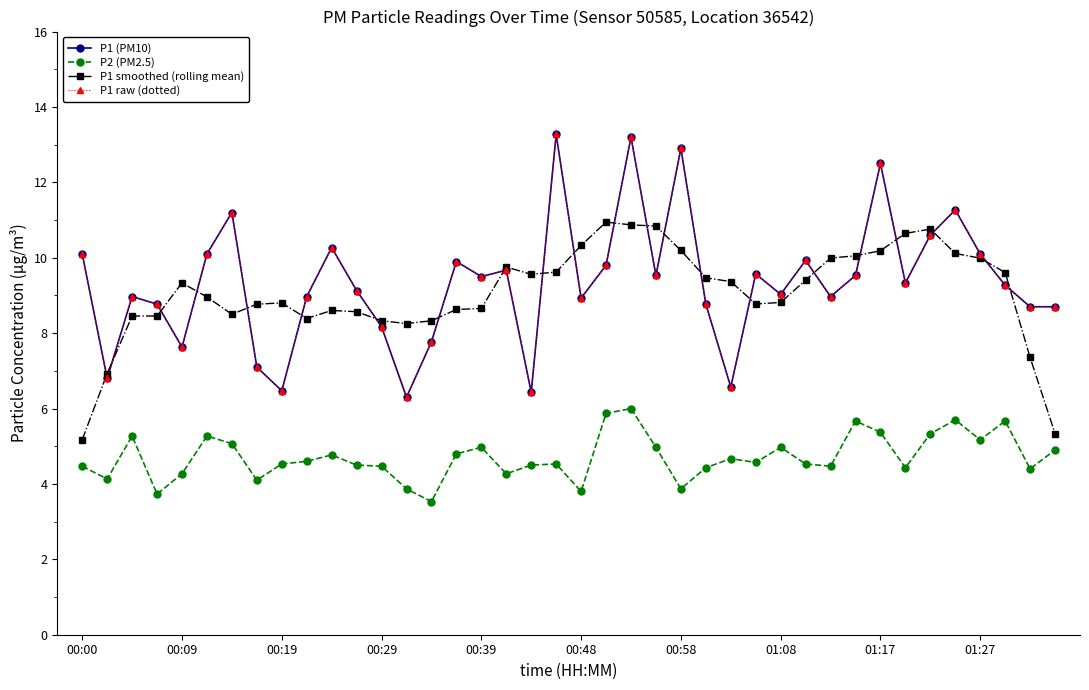

At which label does P1 smoothed (rolling mean) reach its minimum?

00:00